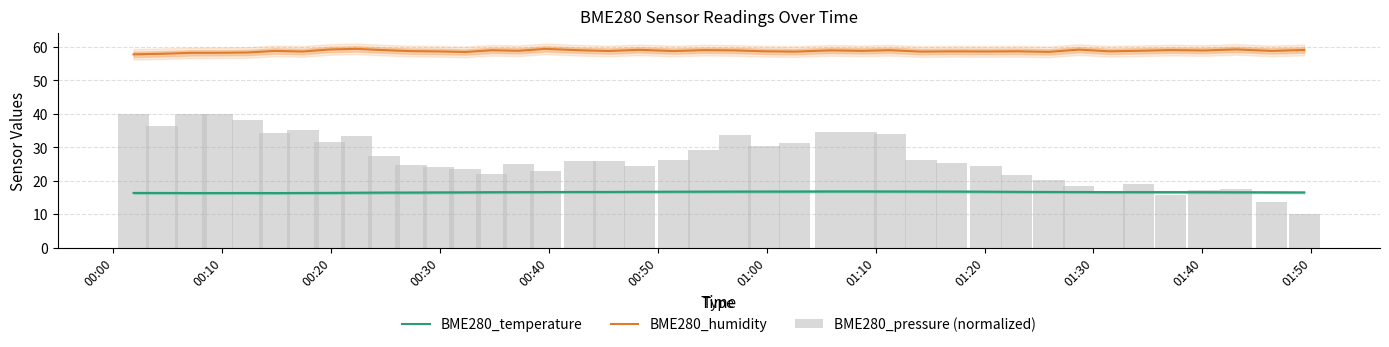

Count the BME280_temperature values in the range 16 to 17.

40